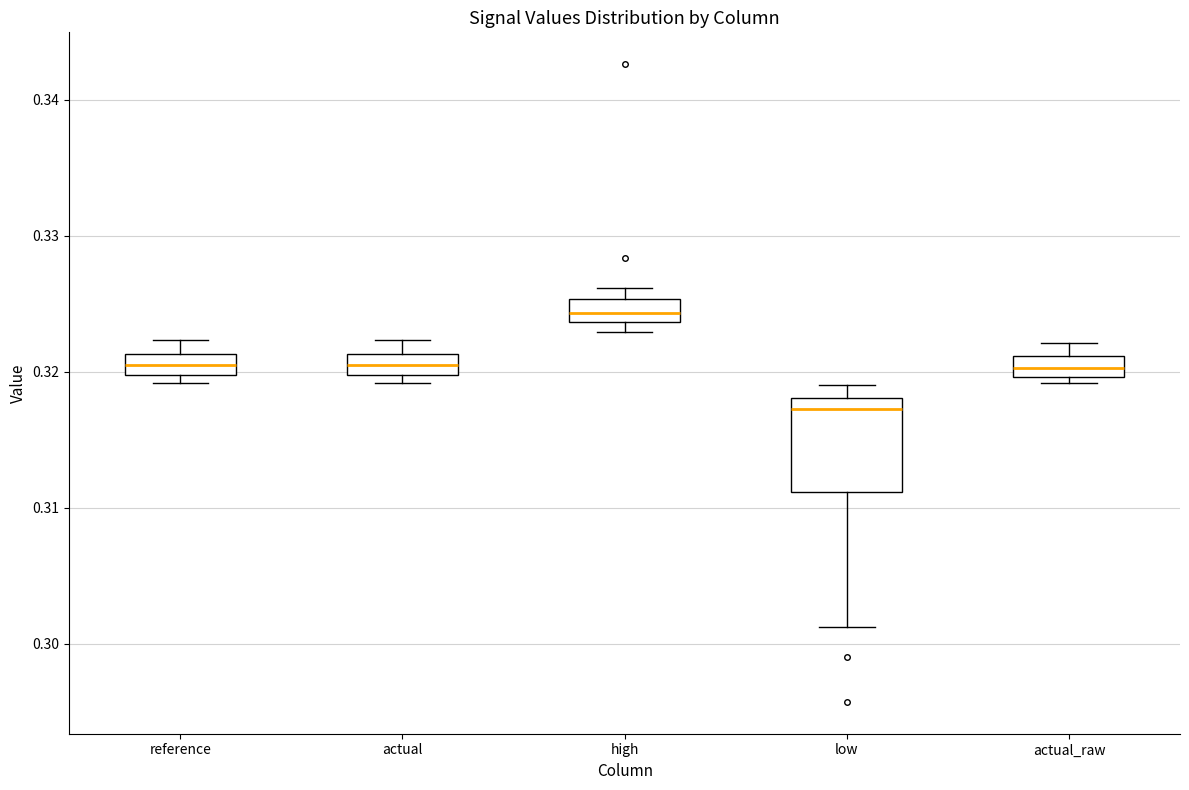

Comparing the boxes themselves (not the whiskers), which one is the tallest?

low